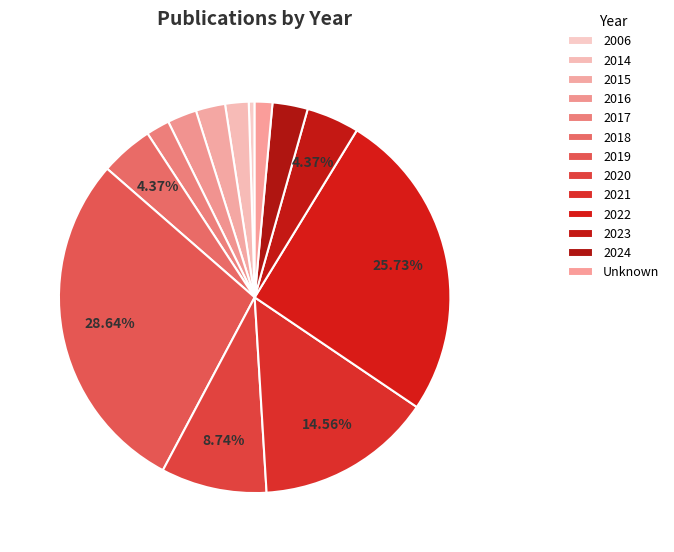

To the nearest percent, what is the difference between the largest and smallest slice percentages?

28%